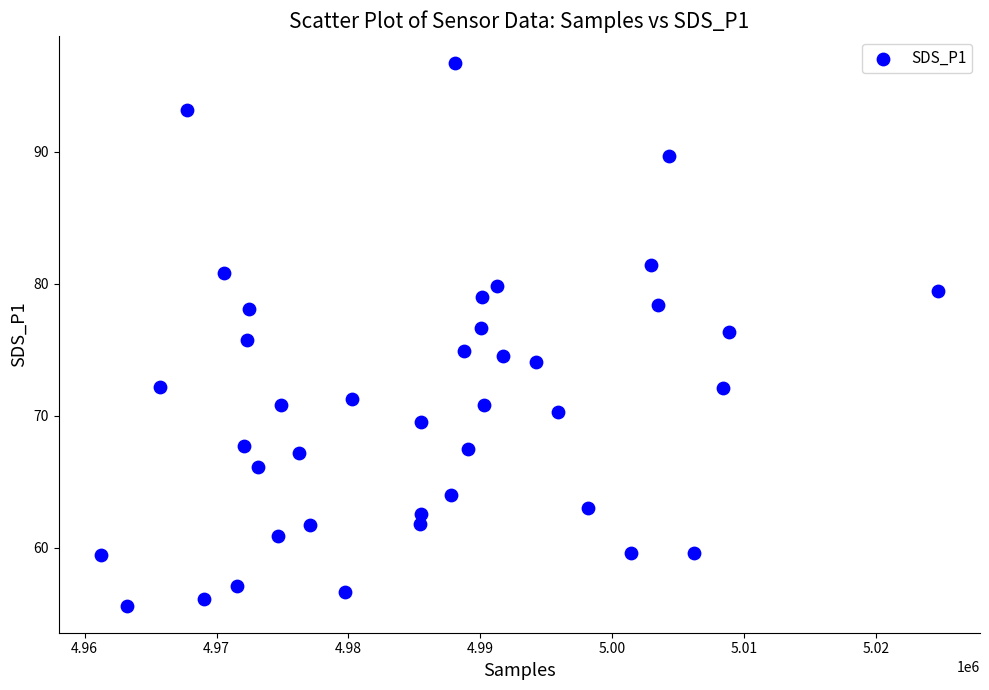

What is the range of Y values (max minus min)?

41.1